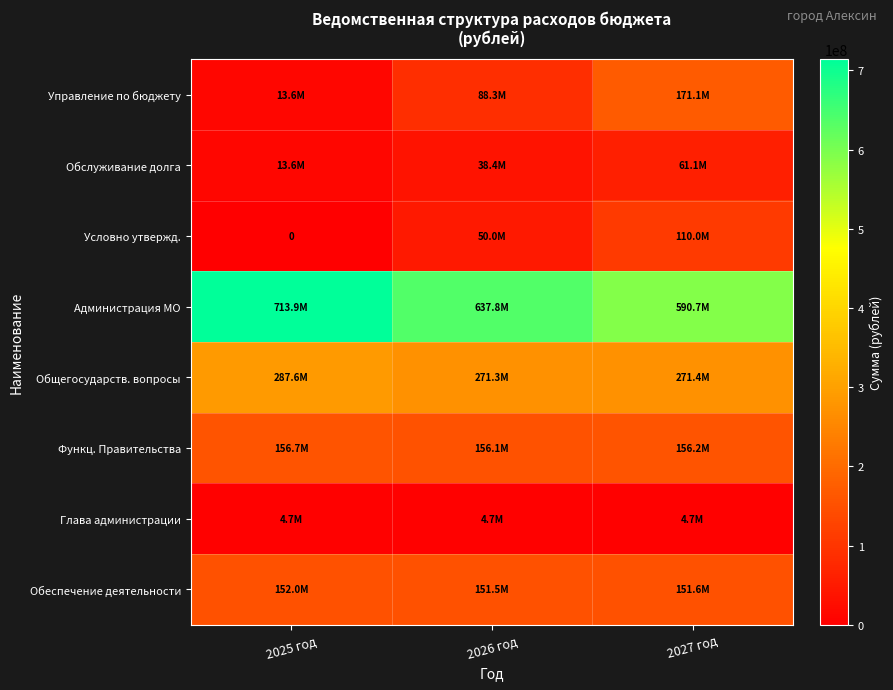

Which series has the largest total across all categories?

Администрация МО